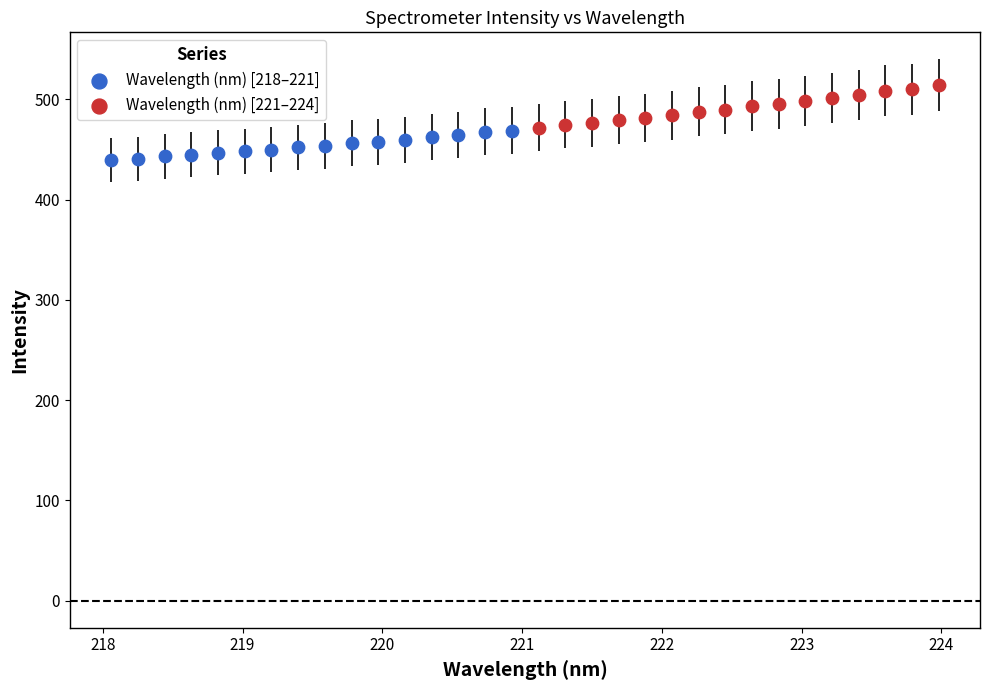

Which series reaches the minimum Y coordinate?

Wavelength (nm) [218–221]